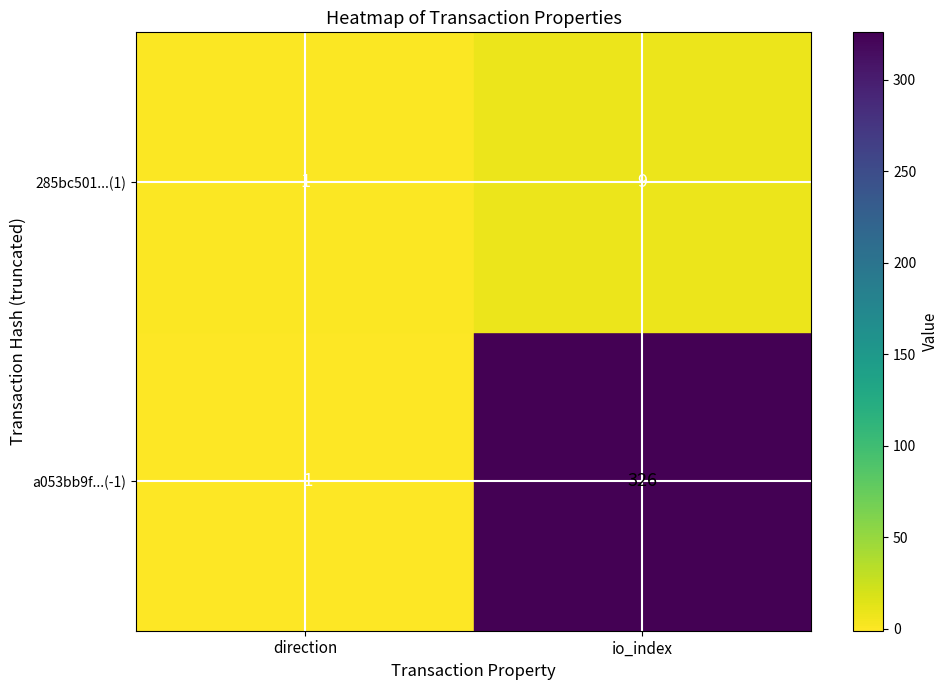

Rank the series by their maximum value, from highest to lowest.

a053bb9f...(-1), 285bc501...(1)